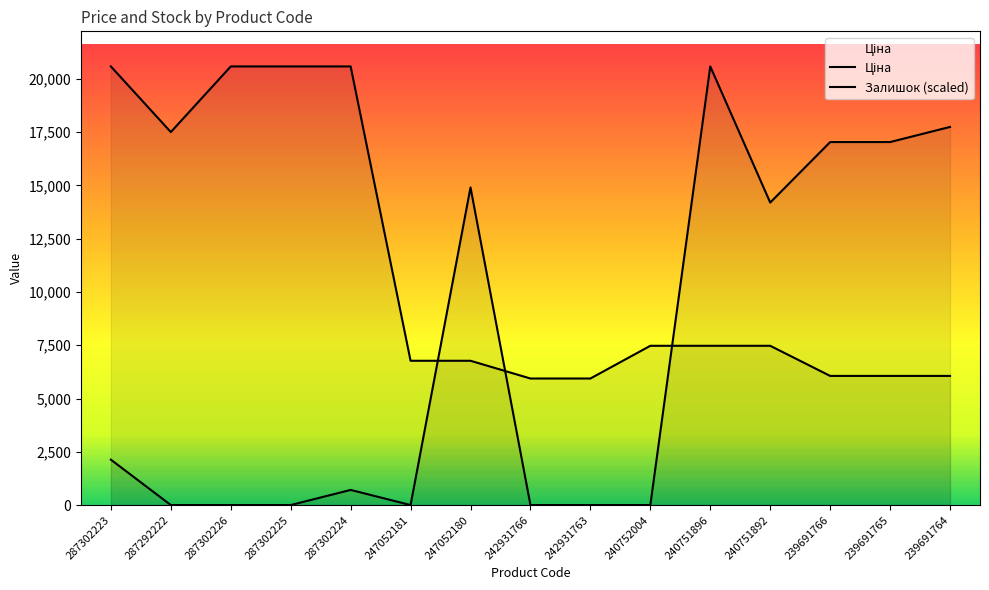

What is the difference between the maximum and minimum values in the Ціна series?

14646.1